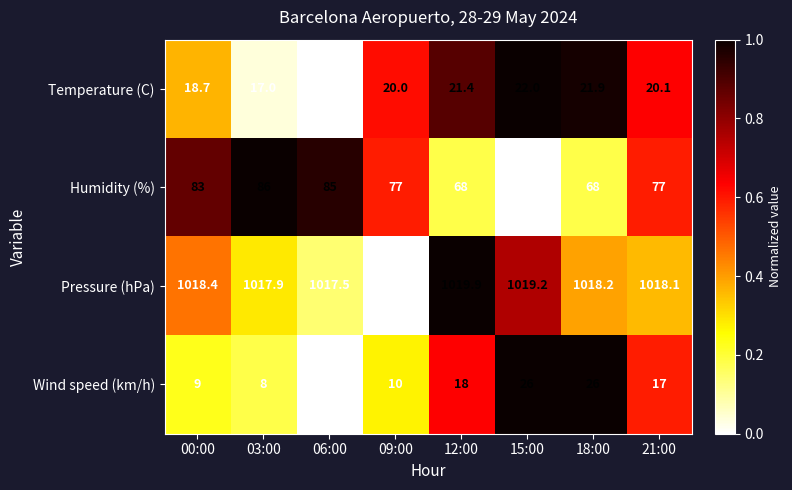

True or false: Humidity (%) has a value of 25.7 at 21:00.

False